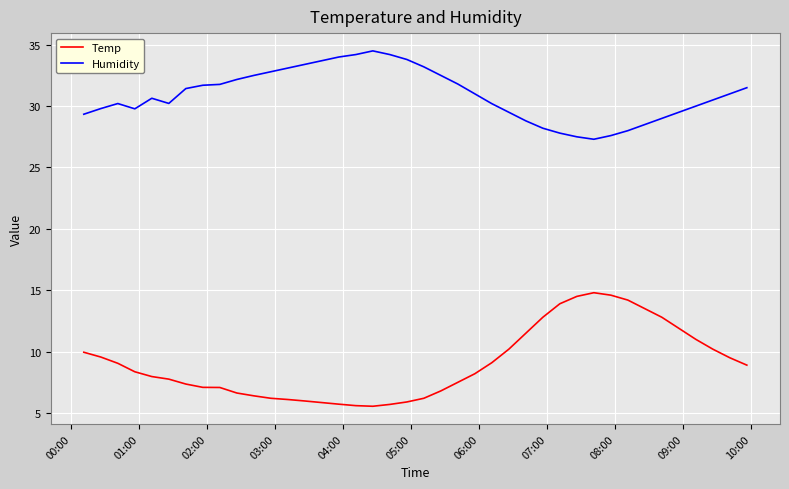

List the series in order of their peak value, lowest first.

Temp, Humidity